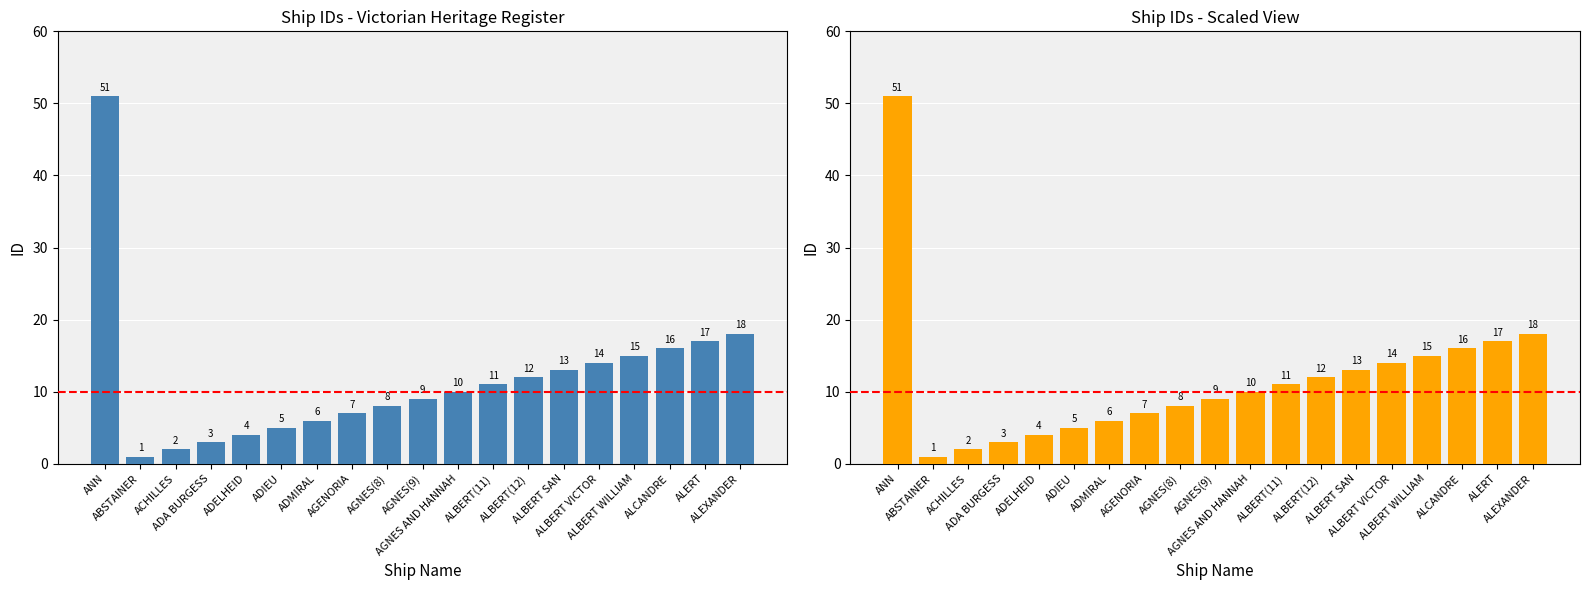

Reading left to right, extract all data points from this chart.

ANN=51	ABSTAINER=1	ACHILLES=2	ADA BURGESS=3	ADELHEID=4	ADIEU=5	ADMIRAL=6	AGENORIA=7	AGNES(8)=8	AGNES(9)=9	AGNES AND HANNAH=10	ALBERT(11)=11	ALBERT(12)=12	ALBERT SAN=13	ALBERT VICTOR=14	ALBERT WILLIAM=15	ALCANDRE=16	ALERT=17	ALEXANDER=18